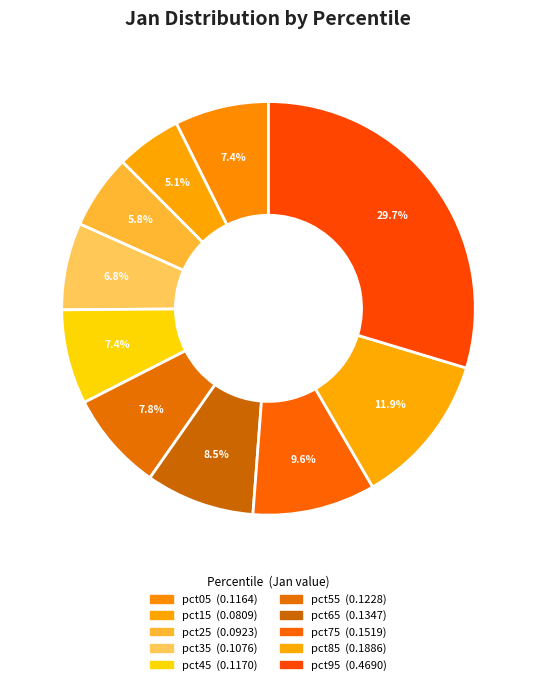

To the nearest percent, what is the combined percentage of pct15 and pct95?

35%